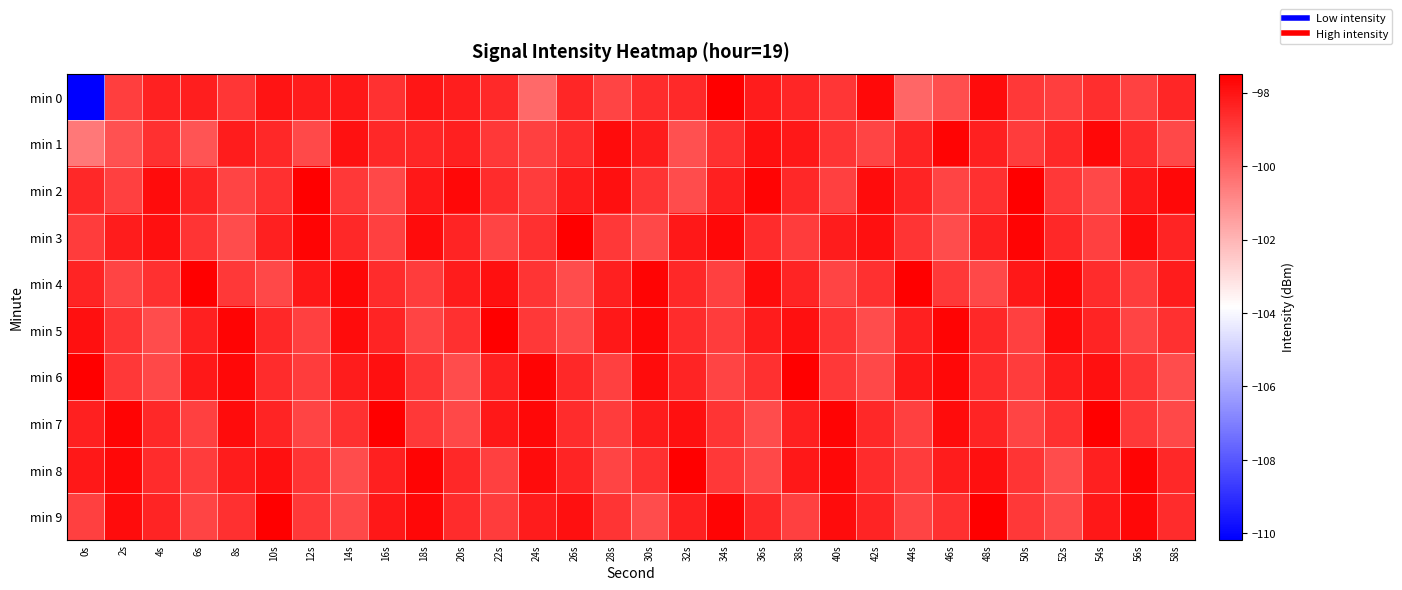

What is the total value across all series at 48s?

-983.3